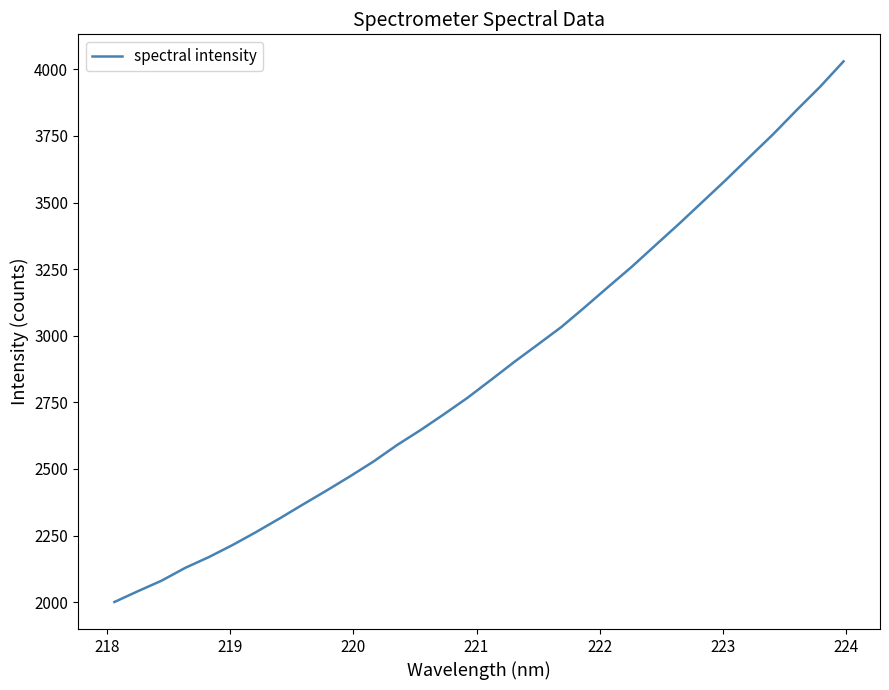

What is the smallest value displayed?

2000.7